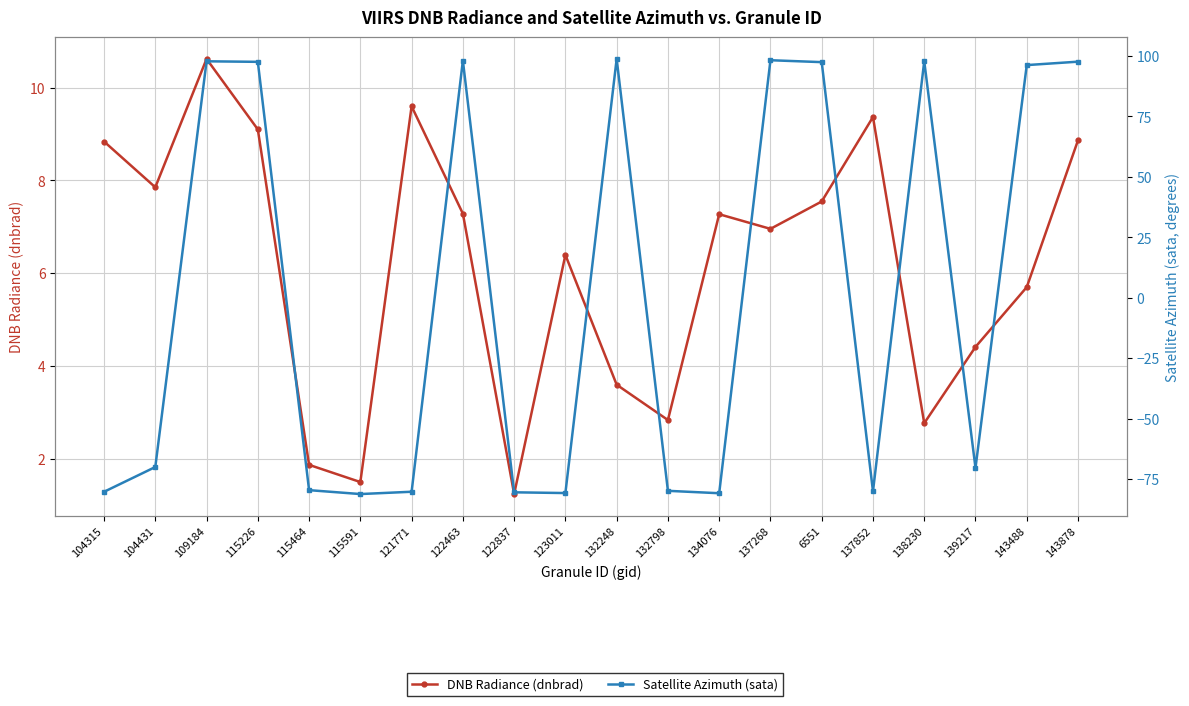

Between 115464 and 121771, which is larger?

121771